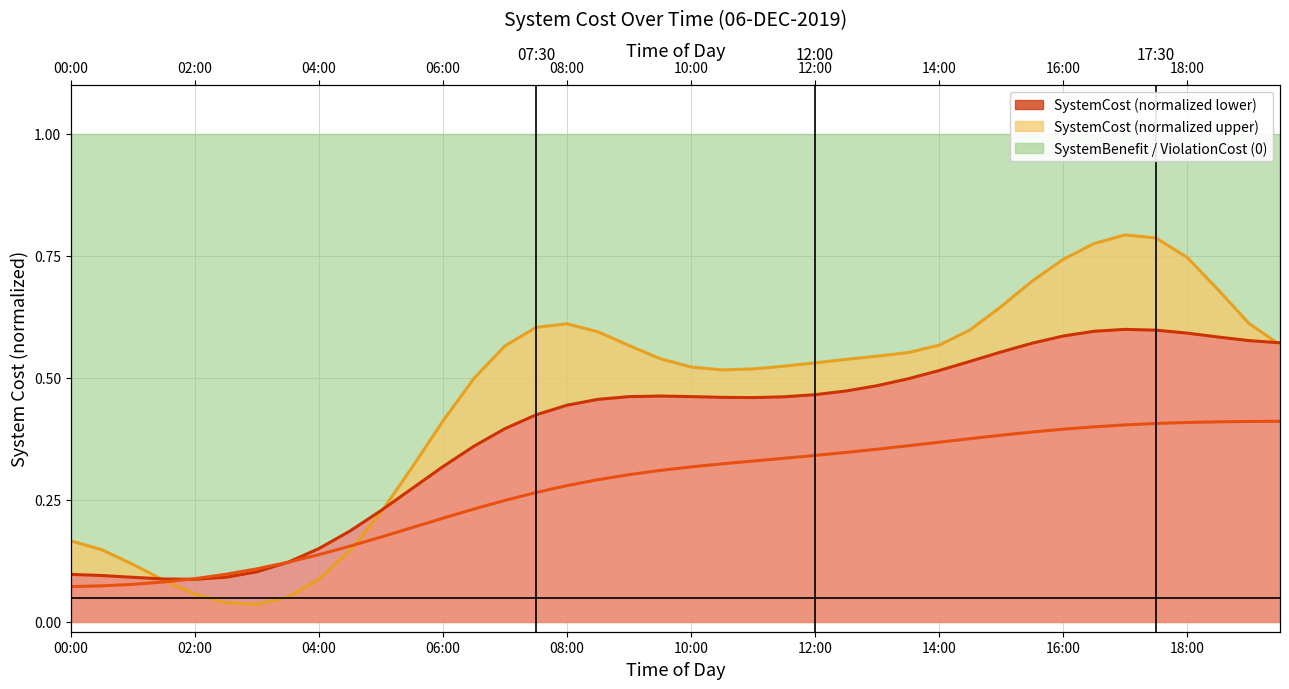

Is the value of SystemCost (normalized smooth) at 30 greater than the value of SystemCost (normalized upper) at 29?

No